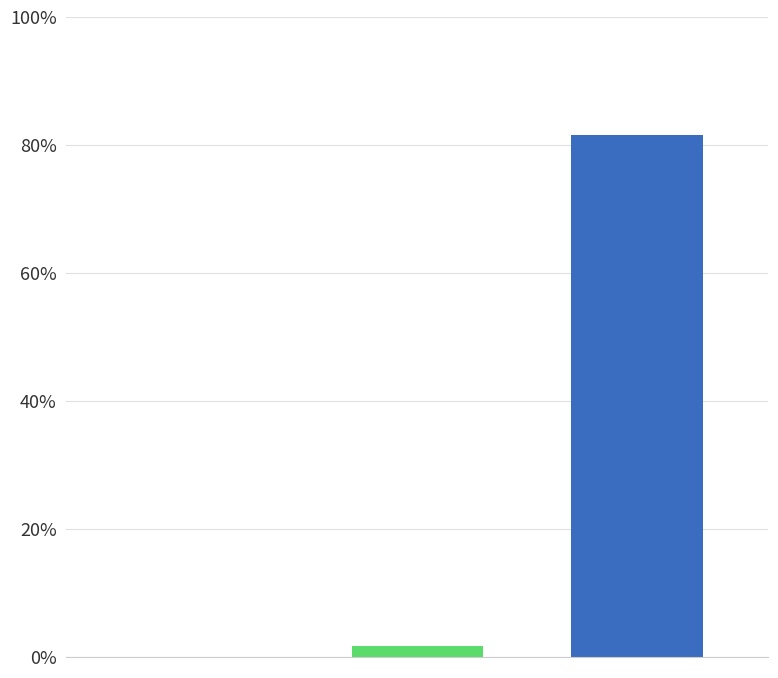

What is the greatest value displayed?

81.5